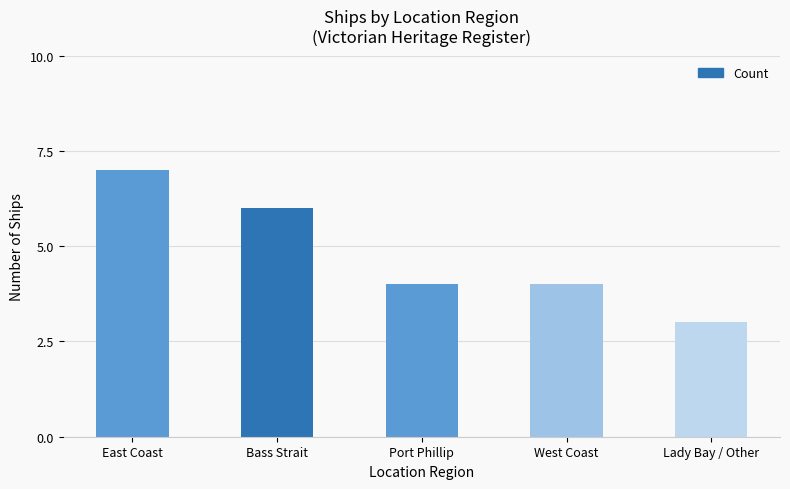

What is the label of the 3rd bar from the left?

Port Phillip